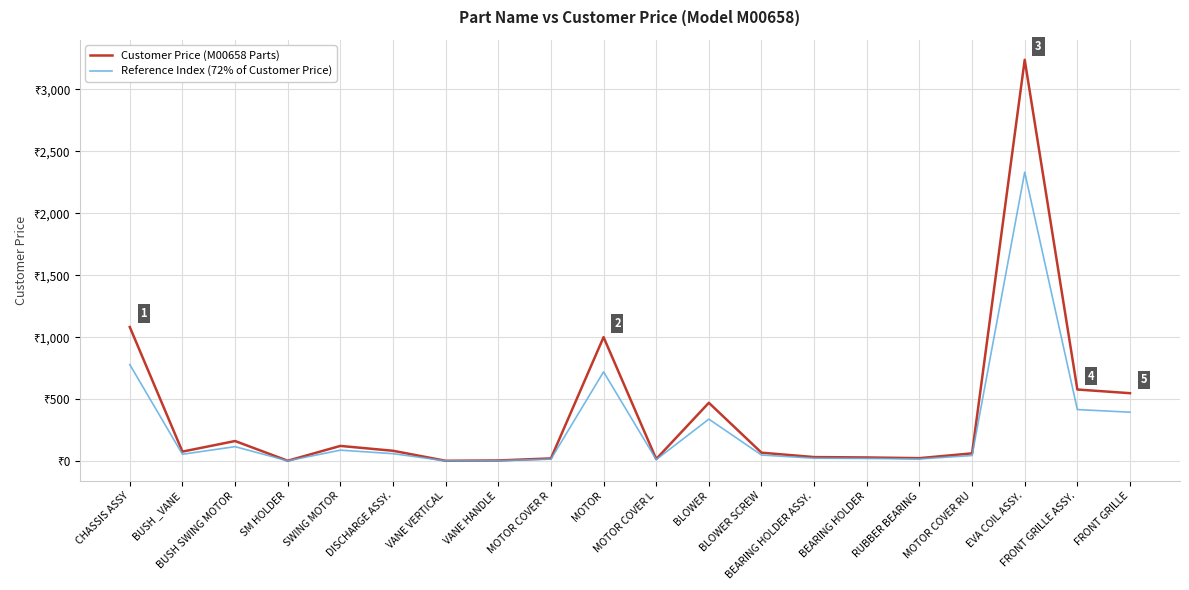

At which label does Reference Index (72% of Customer Price) reach its minimum?

VANE VERTICAL